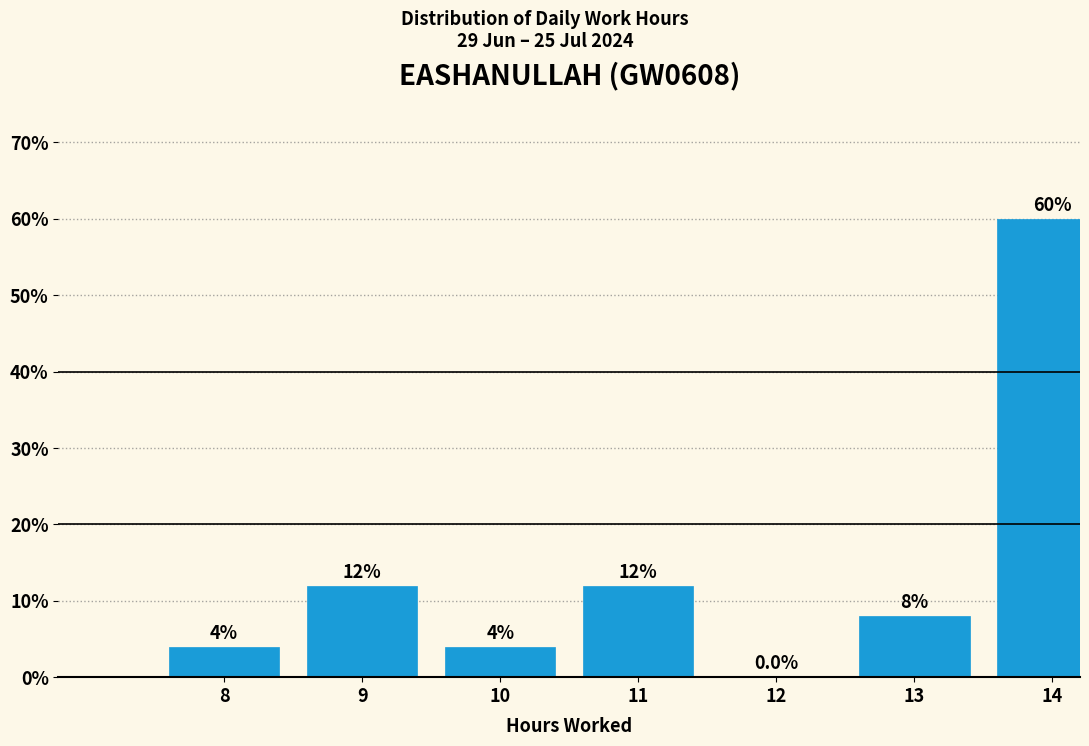

Reading left to right, what are all the values shown in this chart?

8=4	9=12	10=4	11=12	12=0	13=8	14=60